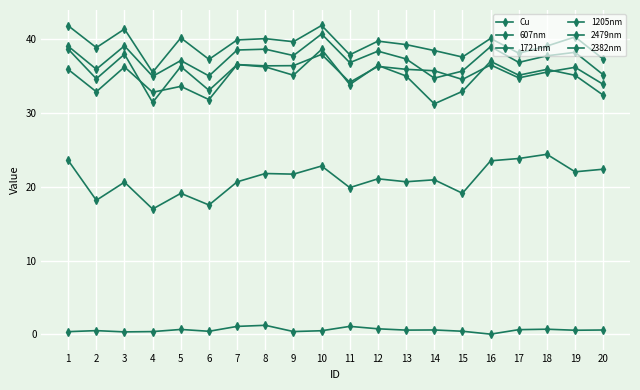

How many categories are shown in the chart?

20